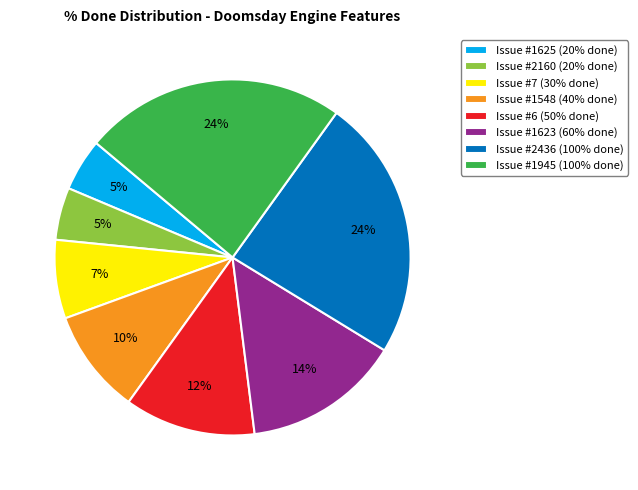

To the nearest percent, what is the average slice percentage?

12%